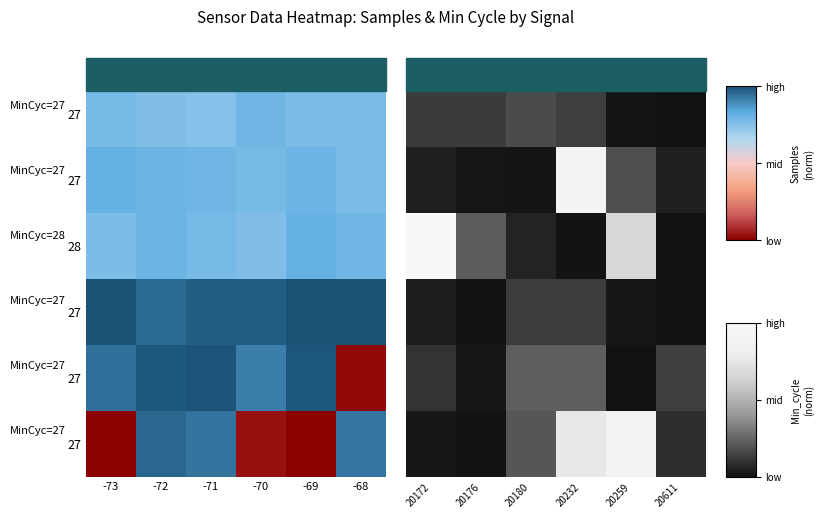

At how many categories does at least one series exceed 0?

6